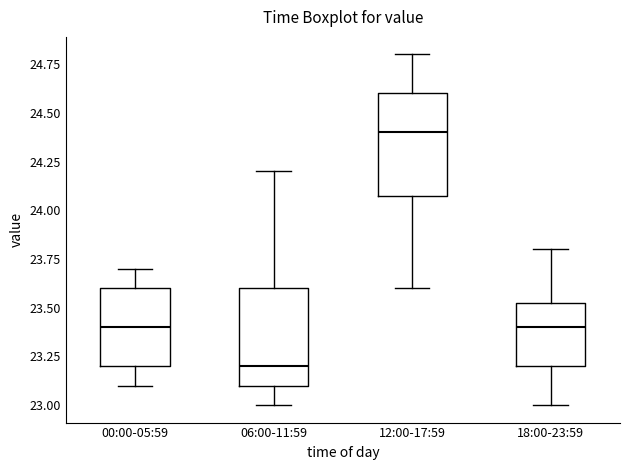

Where does the upper whisker of the box for 06:00-11:59 end on the y-axis? The values are not printed on the chart, so give them approximately, as read against the axis.

24.20